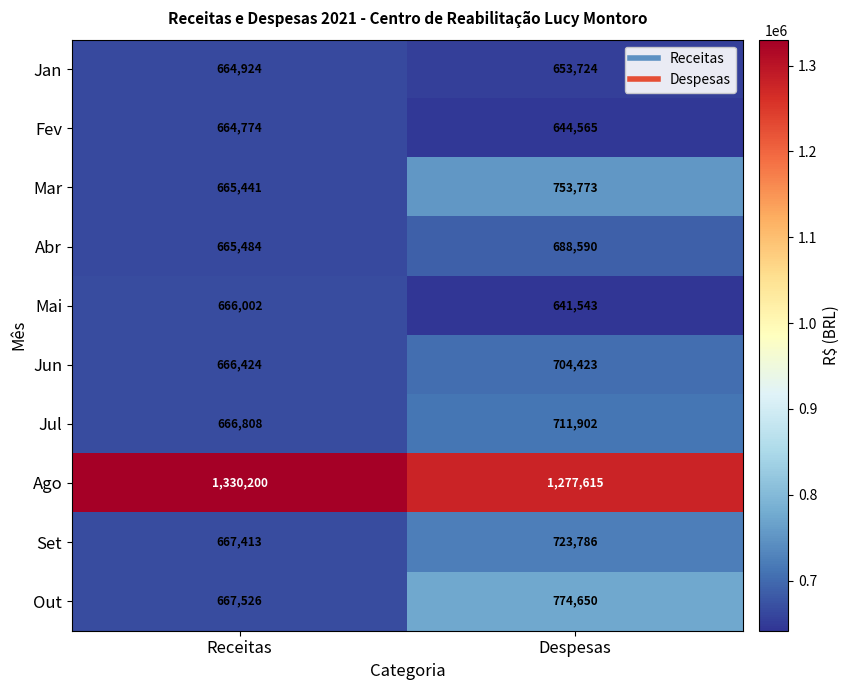

What is the approximate value of Jun at Despesas, to the nearest 100?

704400